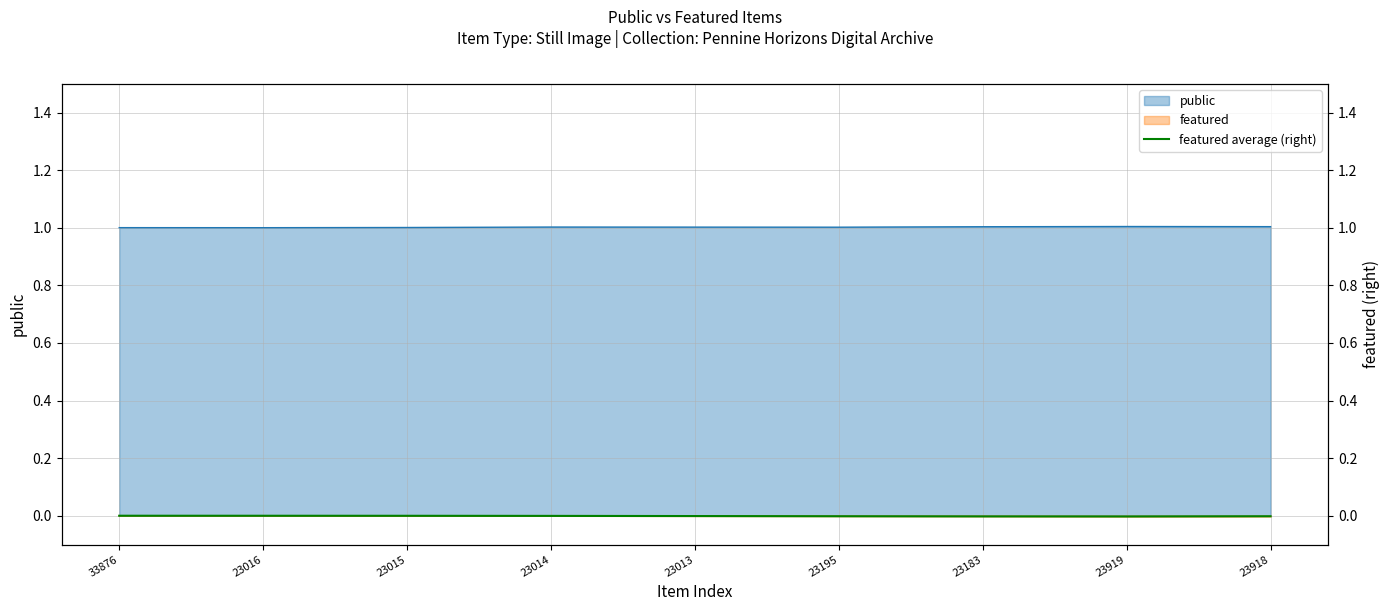

List the labels in order of value, largest first.

33876, 23016, 23015, 23014, 23013, 23195, 23918, 23183, 23919